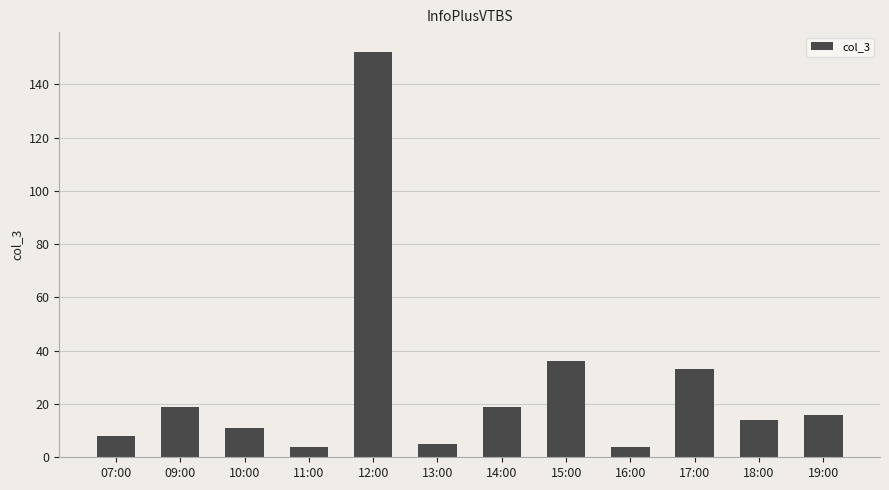

How many distinct data groups are displayed?

1